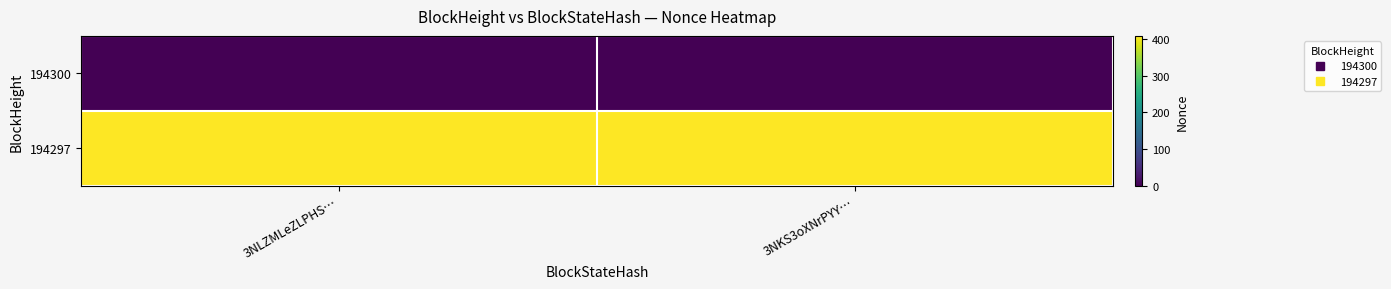

Which series has the largest range (max minus min)?

194300